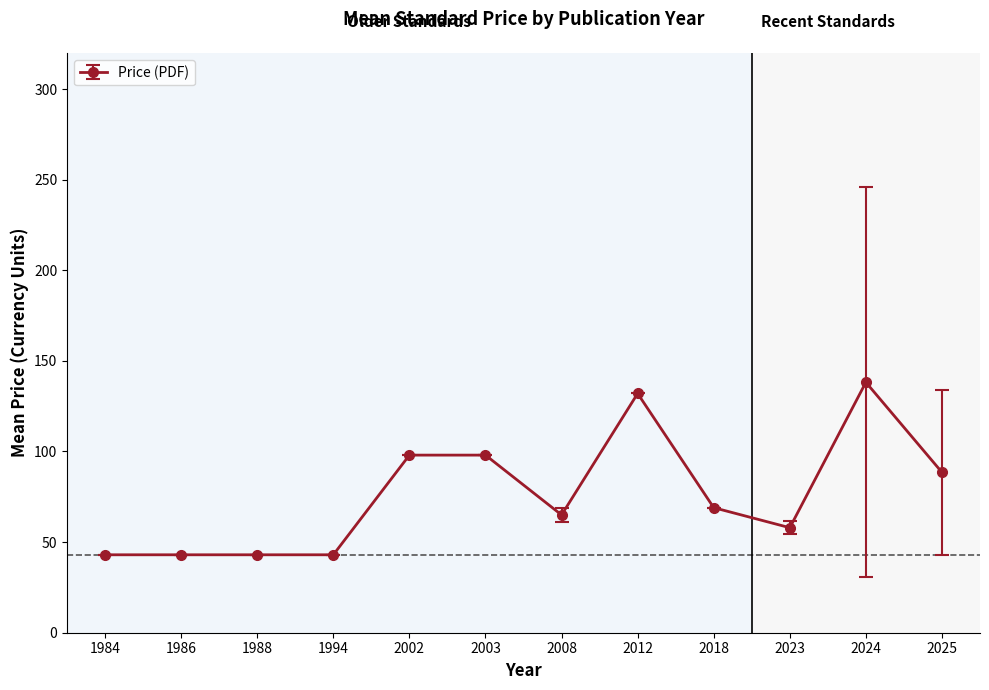

What is the difference between the values at 2002 and 1984?

55.0